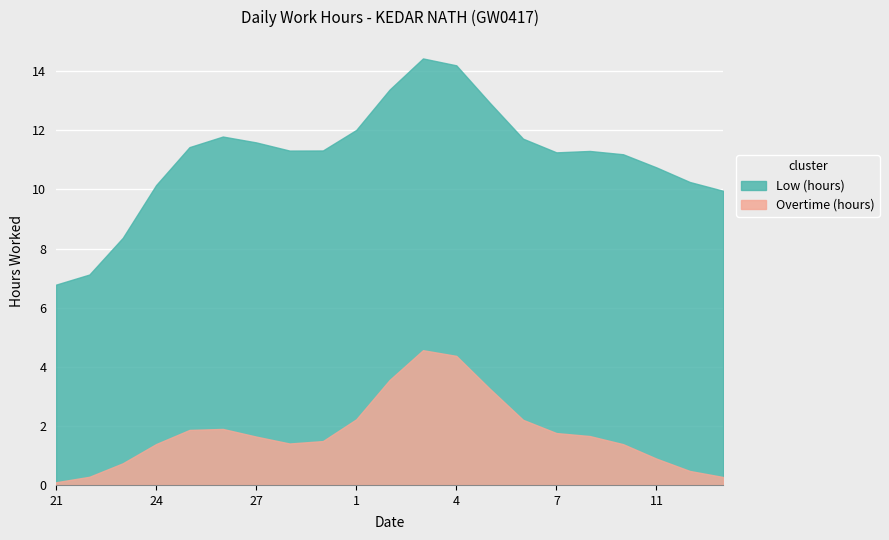

What is the average value of the Low (hours) series?

11.1